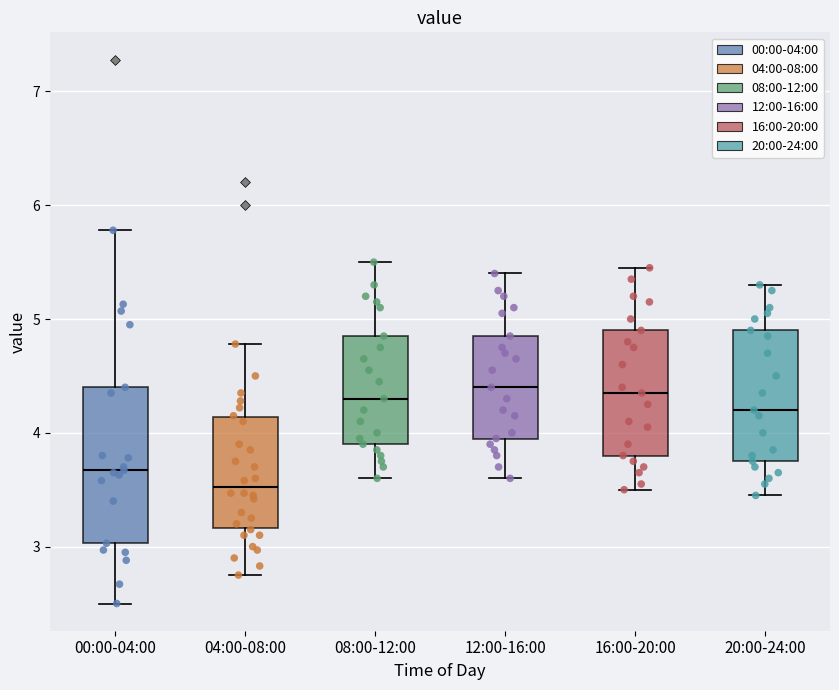

Reading left to right, transcribe this box plot: for each box, give where its median line is, the range the box spans, and where its two whiskers end, as read against the y-axis. The values are not printed on the chart, so give them approximately, as read against the axis.

00:00-04:00: median 3.7, box 3.0 to 4.4, whiskers 2.5 to 5.8
04:00-08:00: median 3.5, box 3.2 to 4.1, whiskers 2.8 to 4.8
08:00-12:00: median 4.3, box 3.9 to 4.9, whiskers 3.6 to 5.5
12:00-16:00: median 4.4, box 4.0 to 4.9, whiskers 3.6 to 5.4
16:00-20:00: median 4.4, box 3.8 to 4.9, whiskers 3.5 to 5.5
20:00-24:00: median 4.2, box 3.8 to 4.9, whiskers 3.5 to 5.3